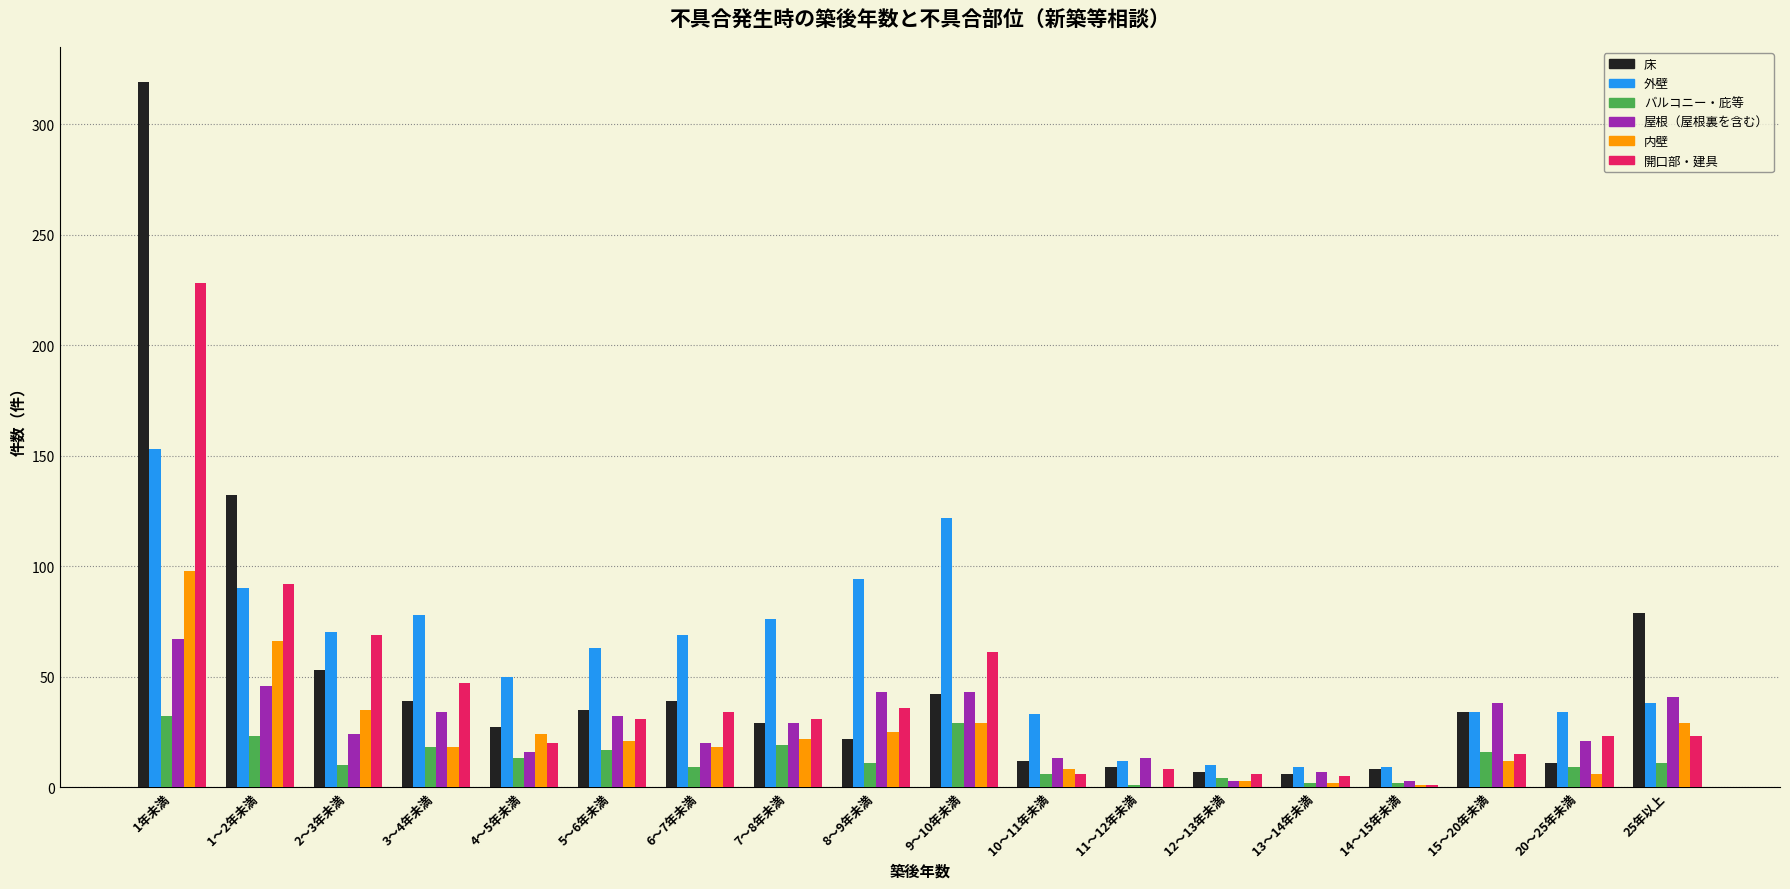

At which label is 開口部・建具 closest to 114?

1～2年未満